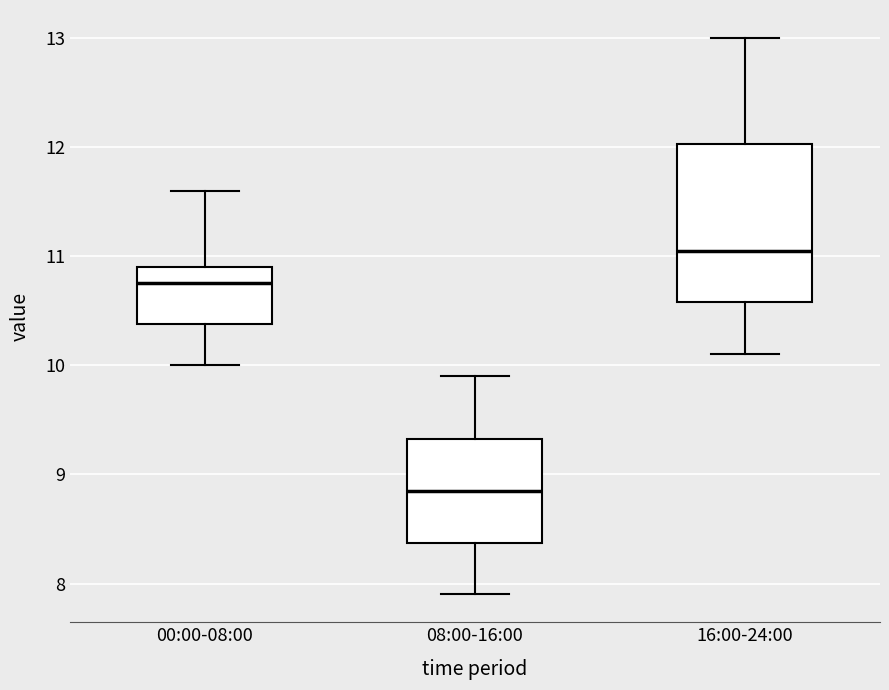

Where does the upper whisker of the box for 08:00-16:00 end on the y-axis? The values are not printed on the chart, so give them approximately, as read against the axis.

9.9